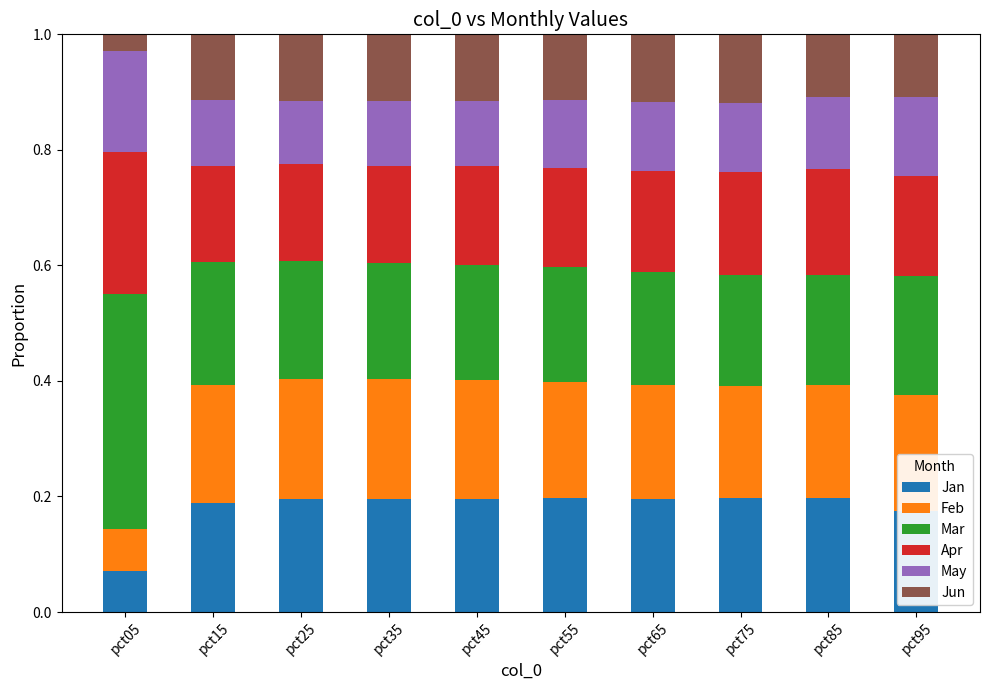

What is the total value across all series at pct15?

1.0